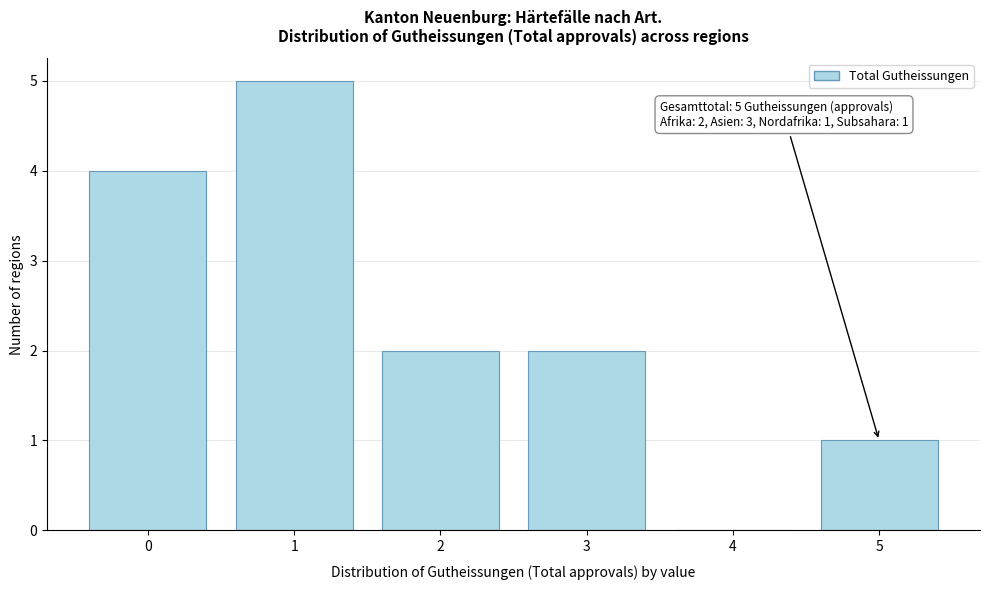

Reading left to right, extract all data points from this chart.

0=4	1=5	2=2	3=2	4=0	5=1